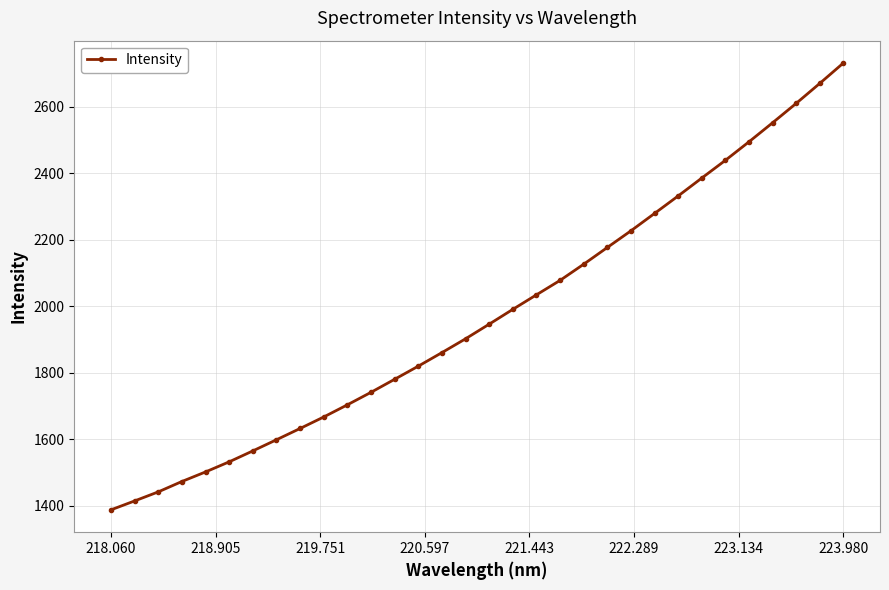

What is the greatest value displayed?

2731.8